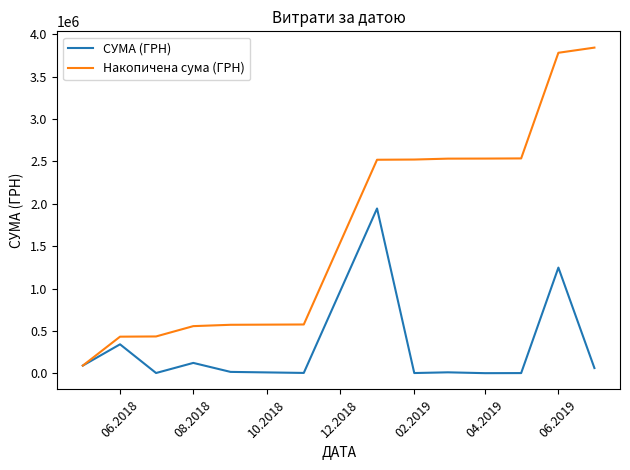

Which series has the widest spread of values?

Накопичена сума (ГРН)